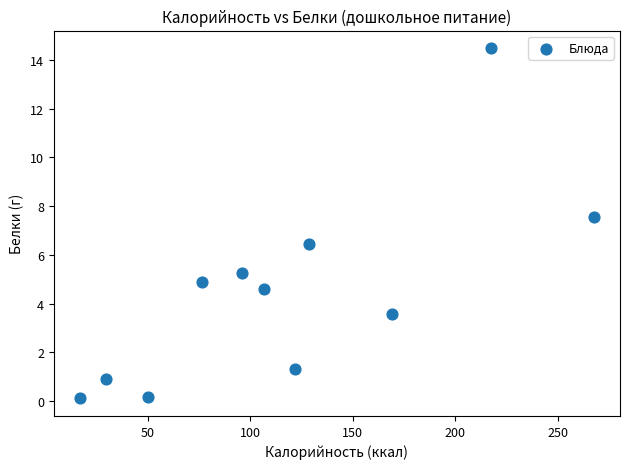

What is the range of X values (max minus min)?

250.9